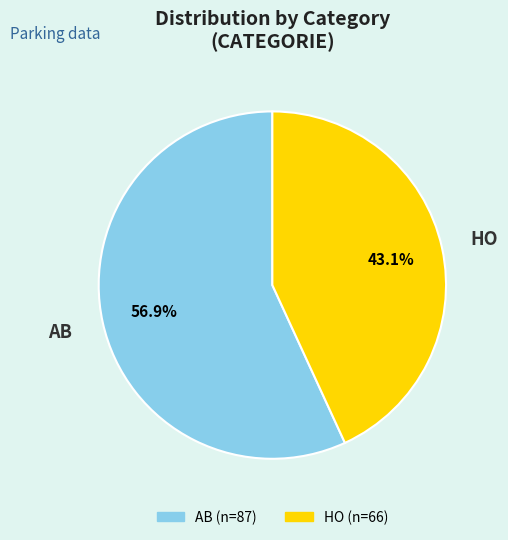

Rank the categories by value from lowest to highest.

HO, AB